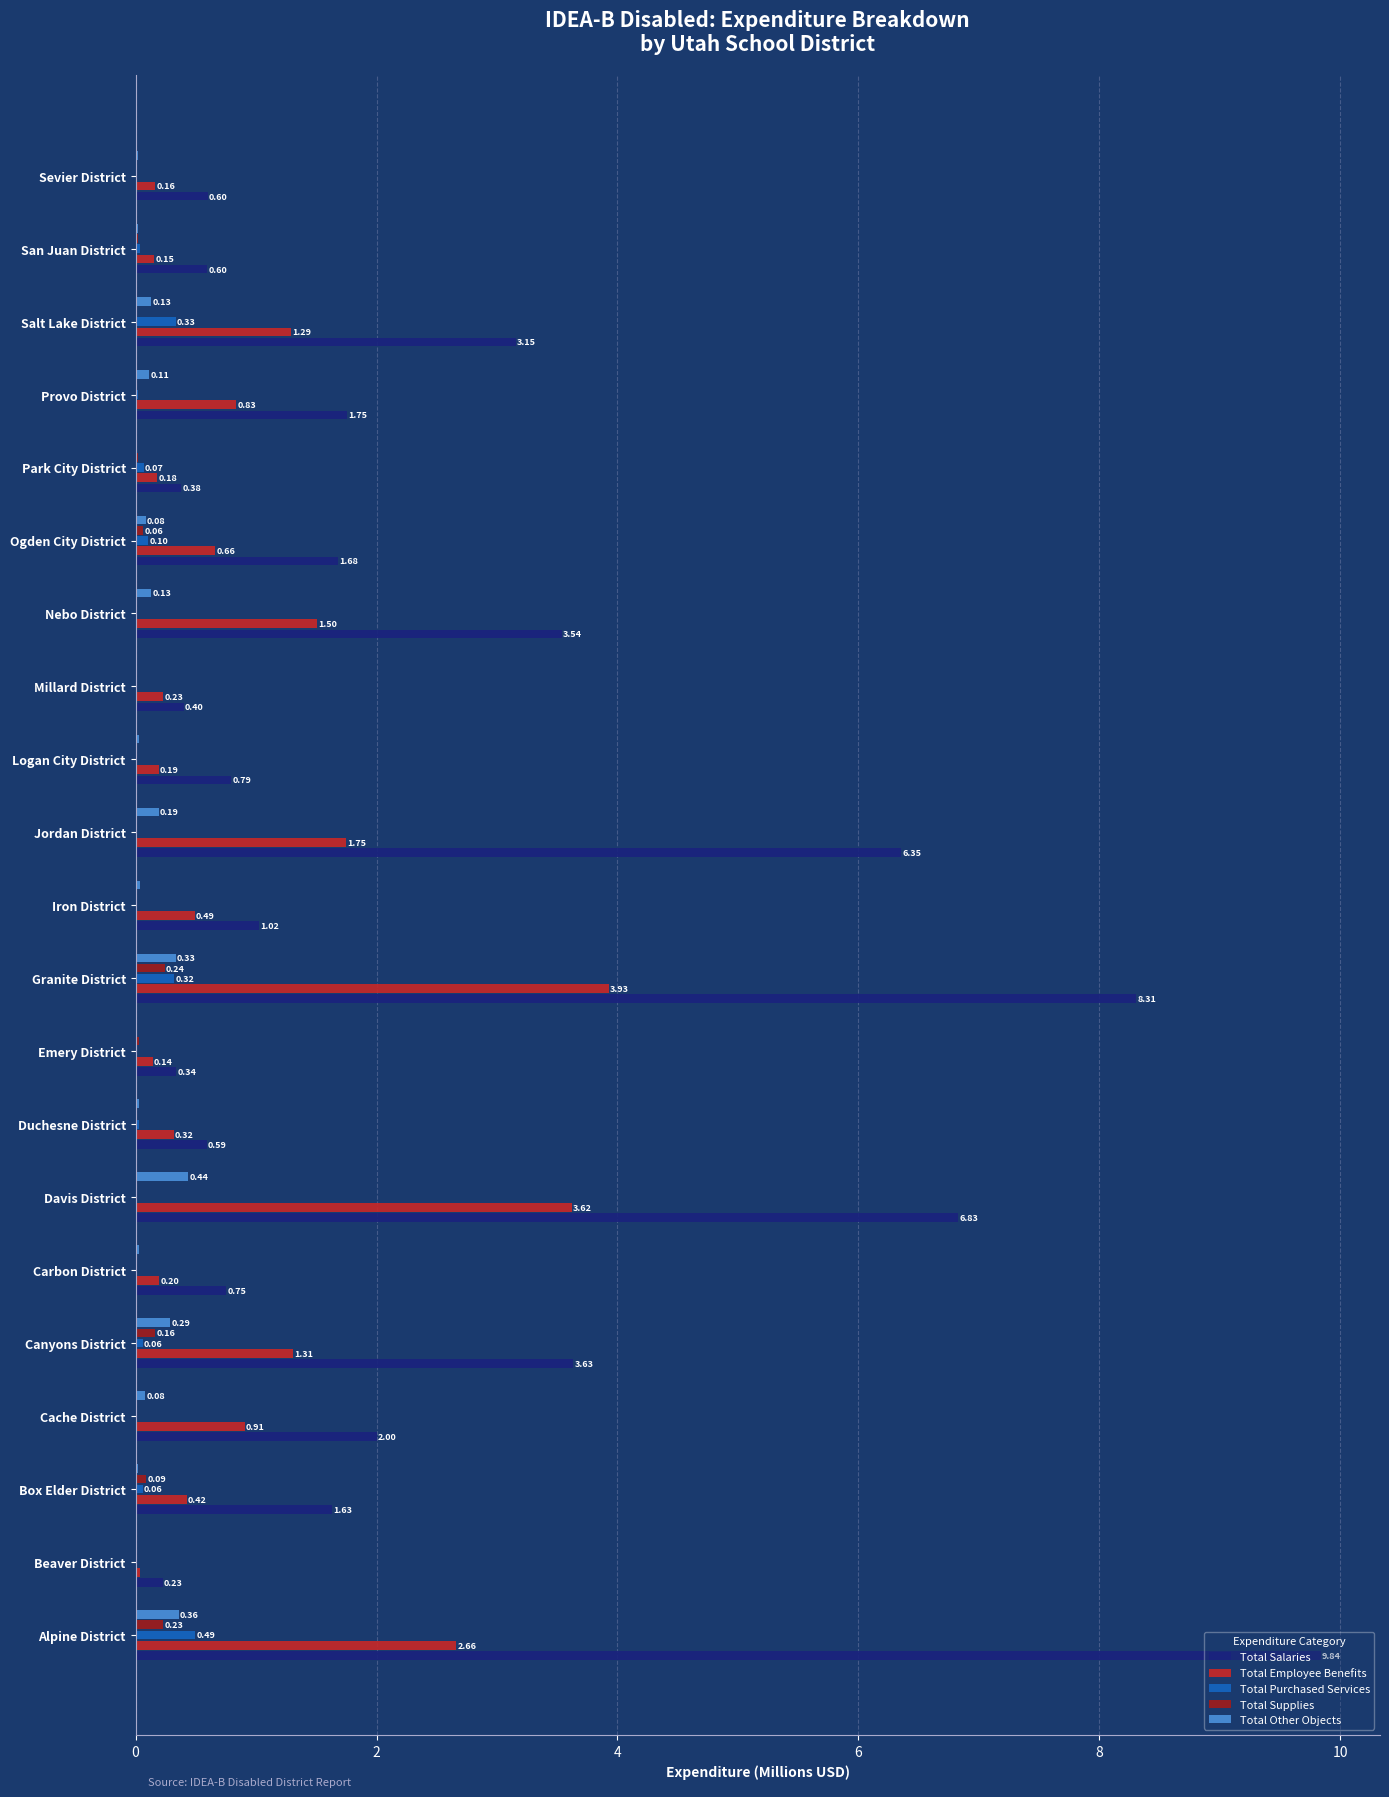

Between Cache District and Canyons District, which series saw the biggest shift?

Total Salaries